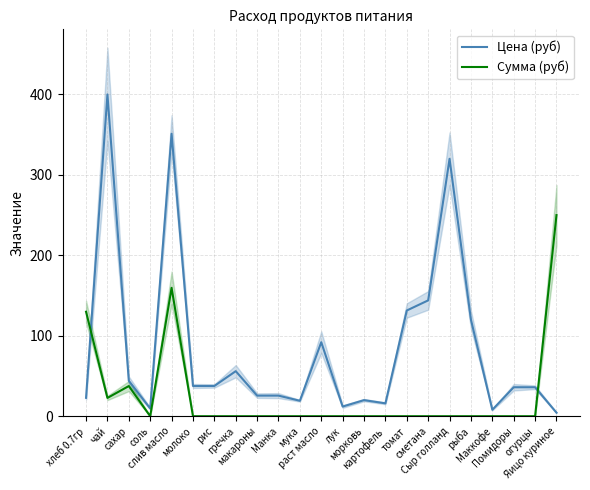

What is the difference between the highest and lowest values at Манка?

25.6